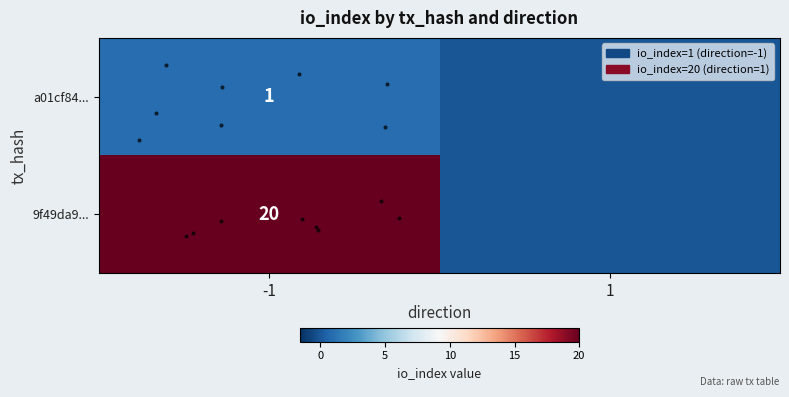

Count the row_1 values in the range 0 to 20.

2